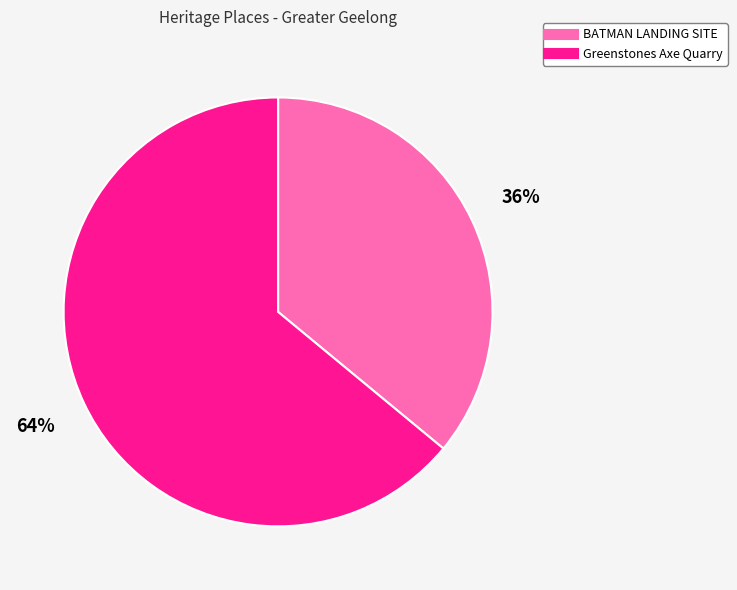

Is the sum of BATMAN LANDING SITE and Greenstones Axe Quarry greater than half?

Yes